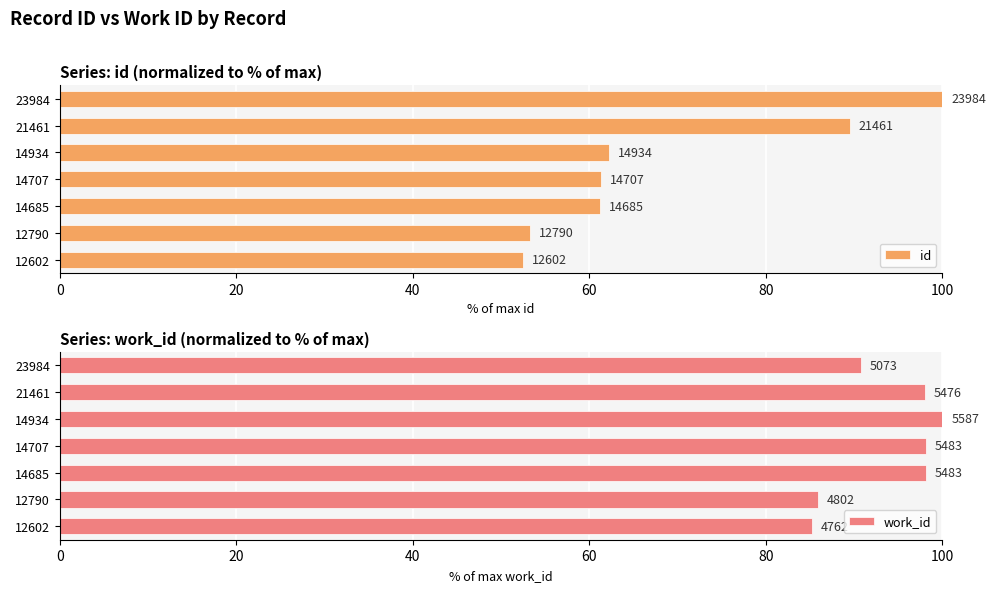

Which series changed the most between 14934 and 23984?

id